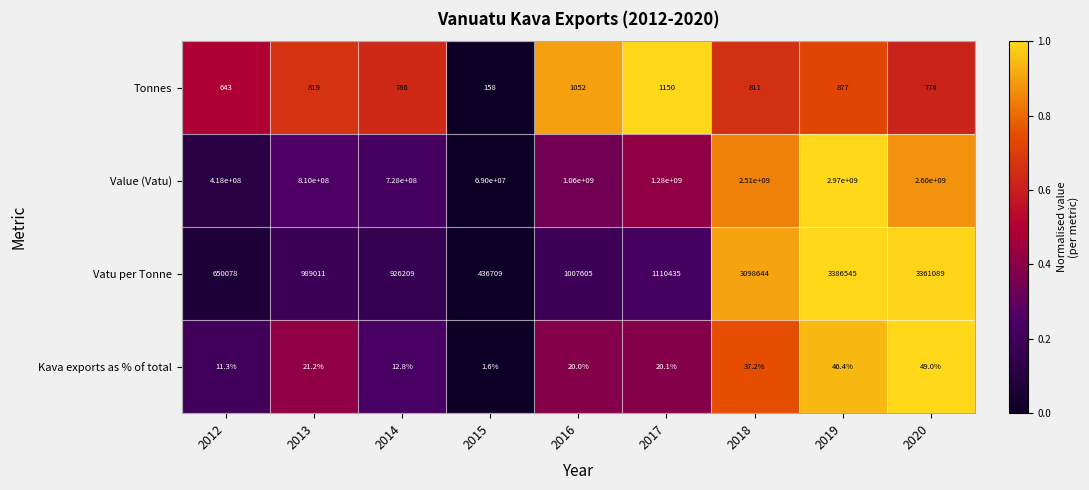

Between 2014 and 2017, which series saw the biggest shift?

Value (Vatu)